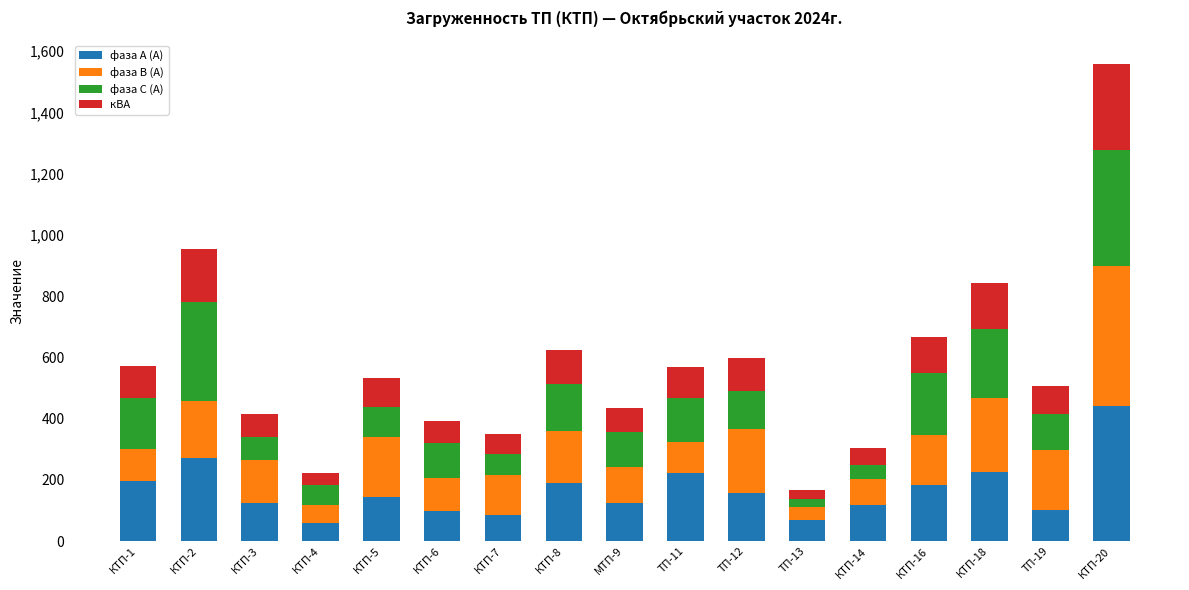

Count the number of categories in the chart.

17